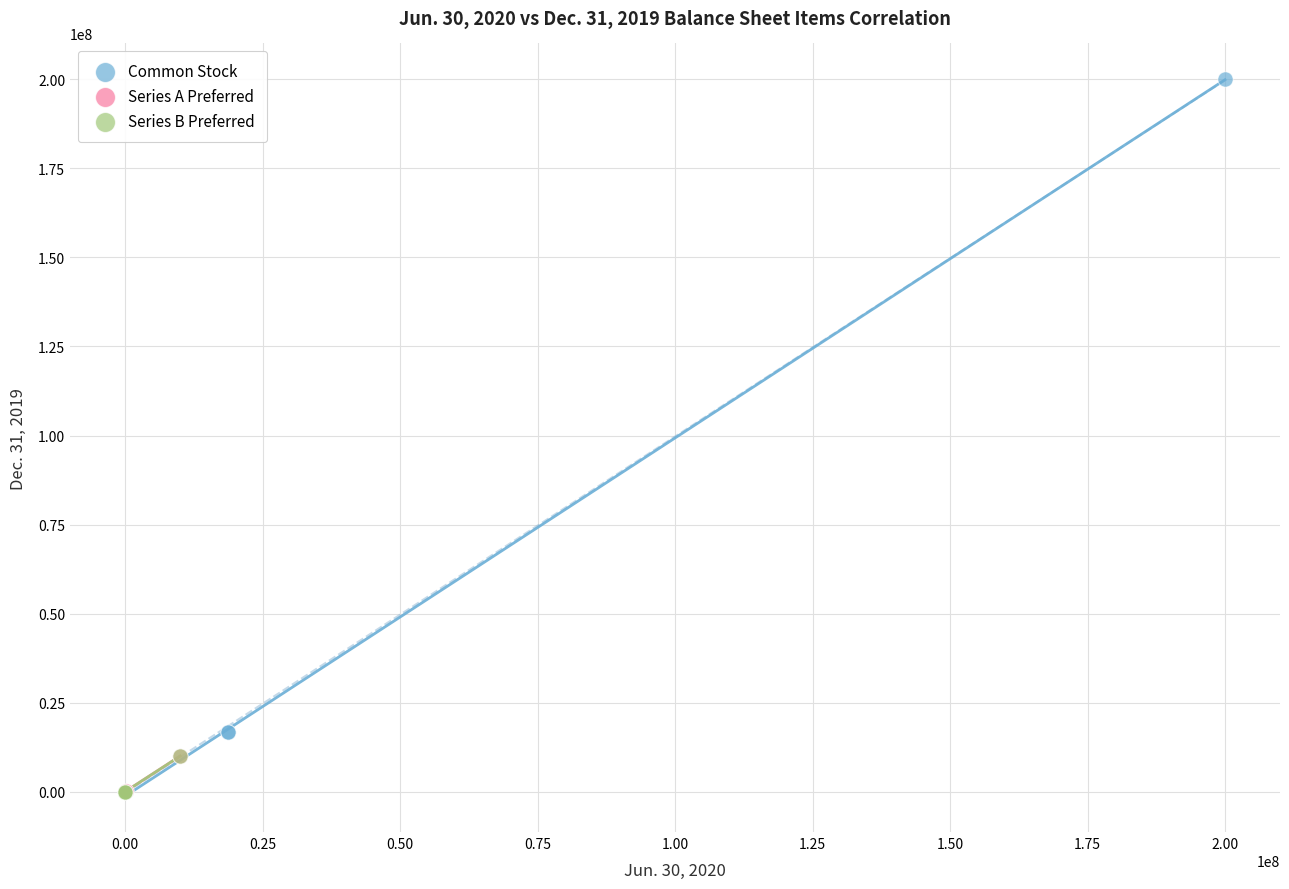

Which series has the widest spread of Y values?

Common Stock